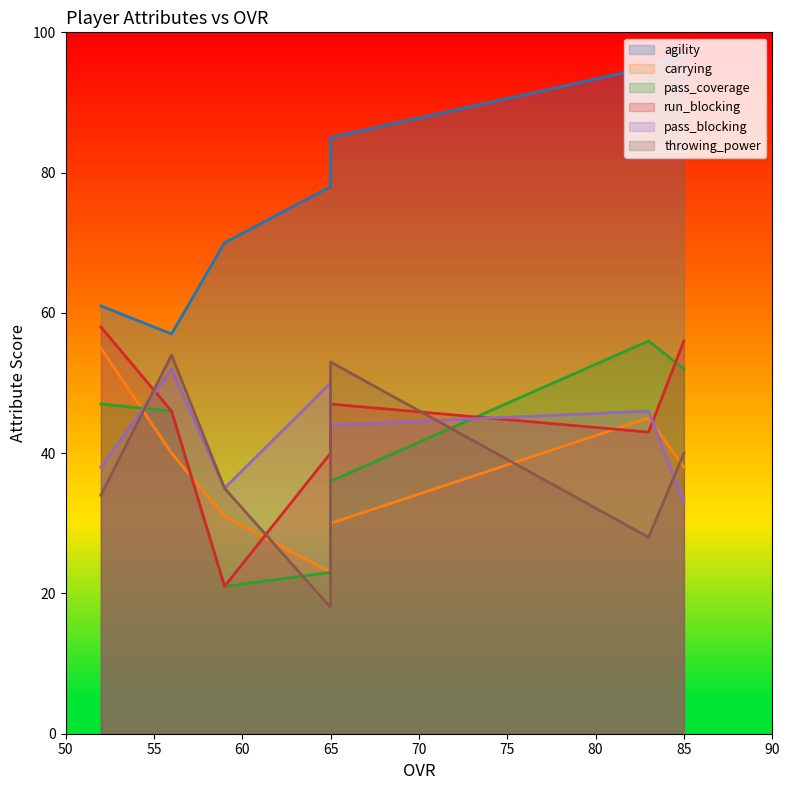

How many interior local valleys does the agility series have?

1